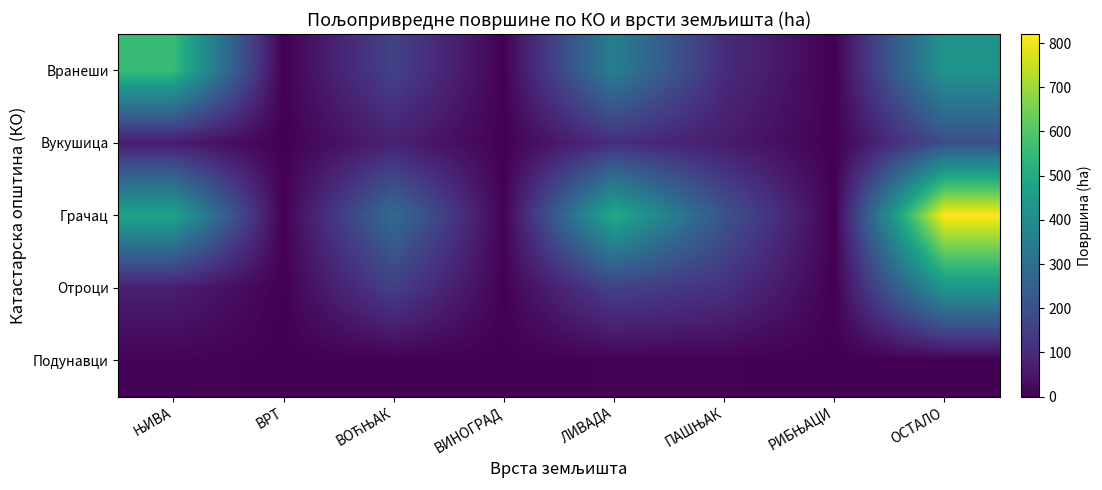

List the series in order of their peak value, highest first.

Грачац, Вранеши, Отроци, Вукушица, Подунавци